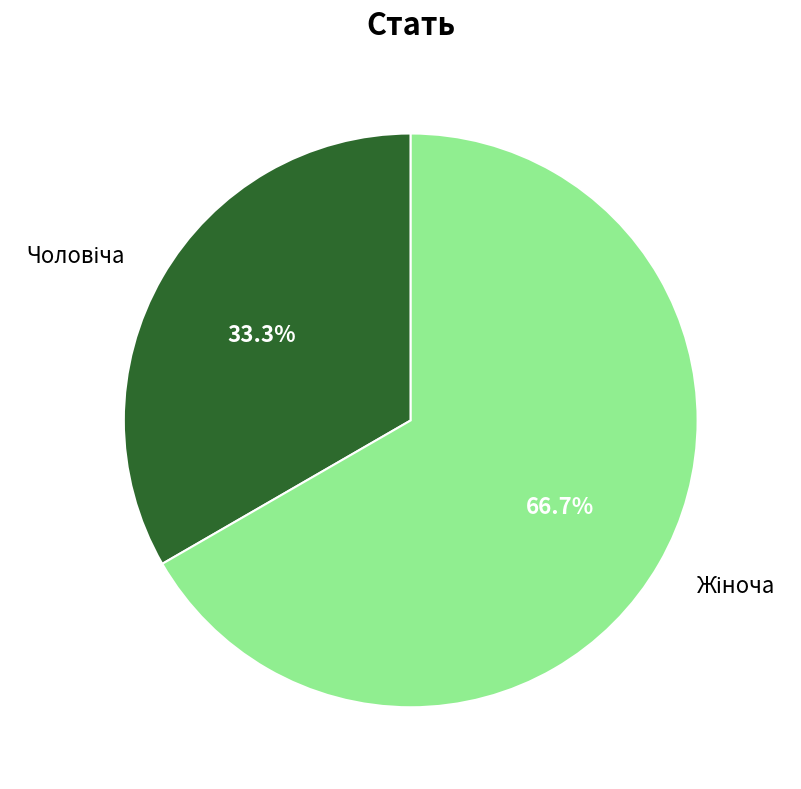

Does any single category account for the majority?

Yes